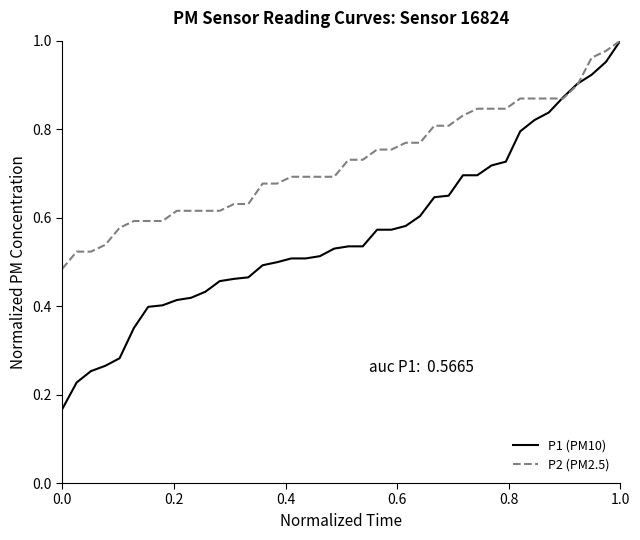

Which series has the largest range (max minus min)?

P1 (PM10)